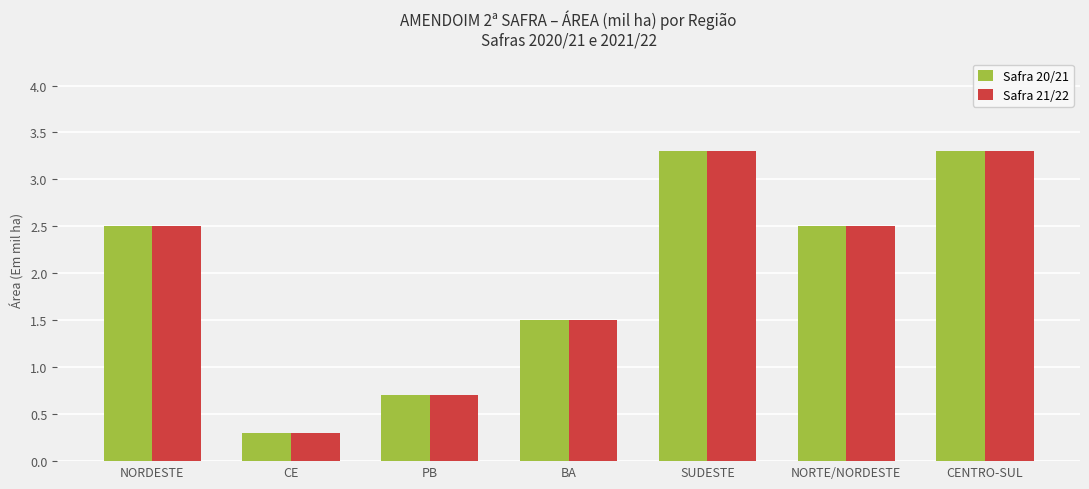

What is the difference between the Safra 21/22 values at BA and PB?

0.8